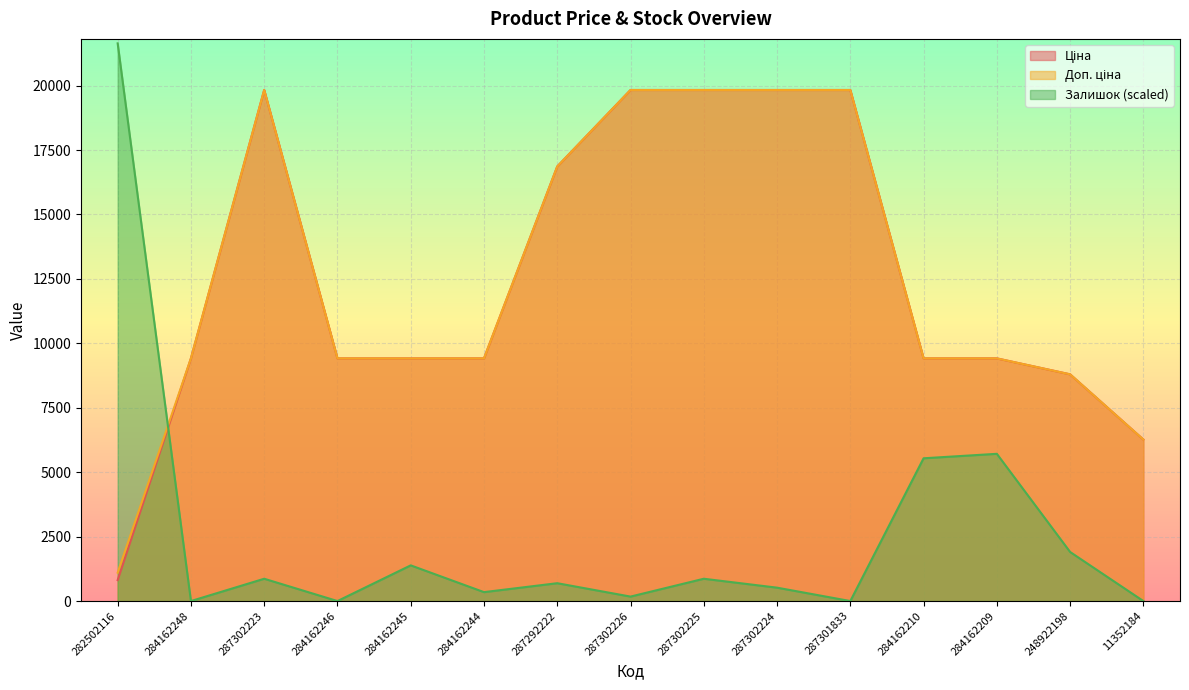

What is the value of the Доп. ціна point at the 2nd from the left?

9416.9